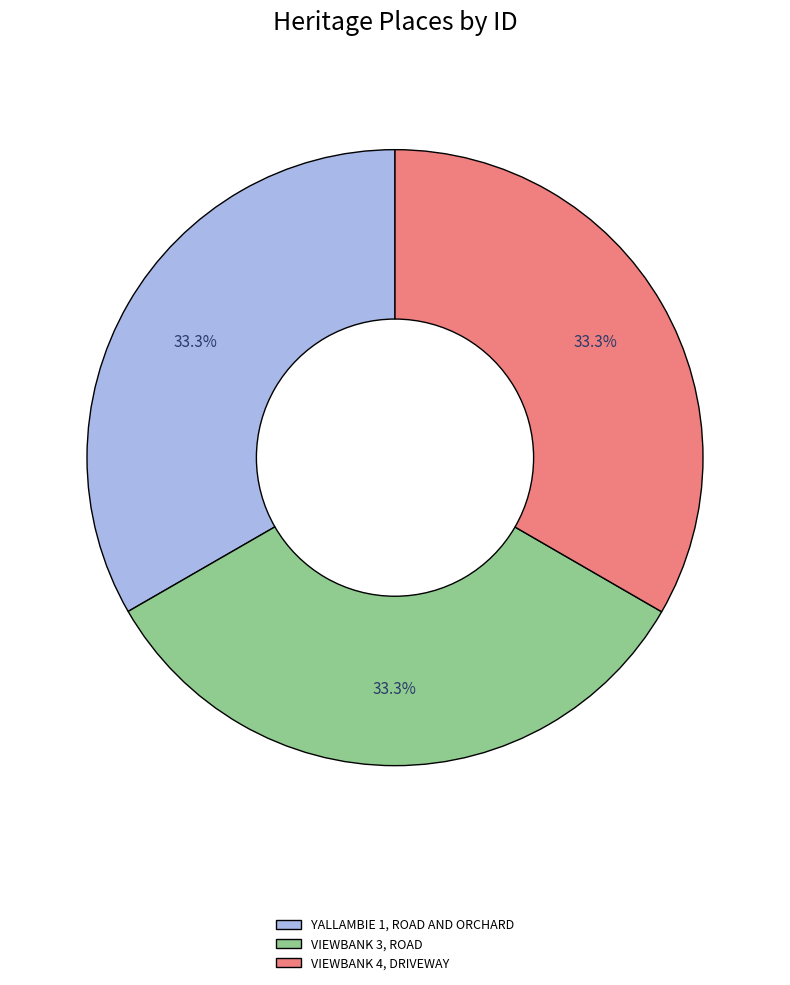

To the nearest percent, what portion does YALLAMBIE 1, ROAD AND ORCHARD represent?

33%